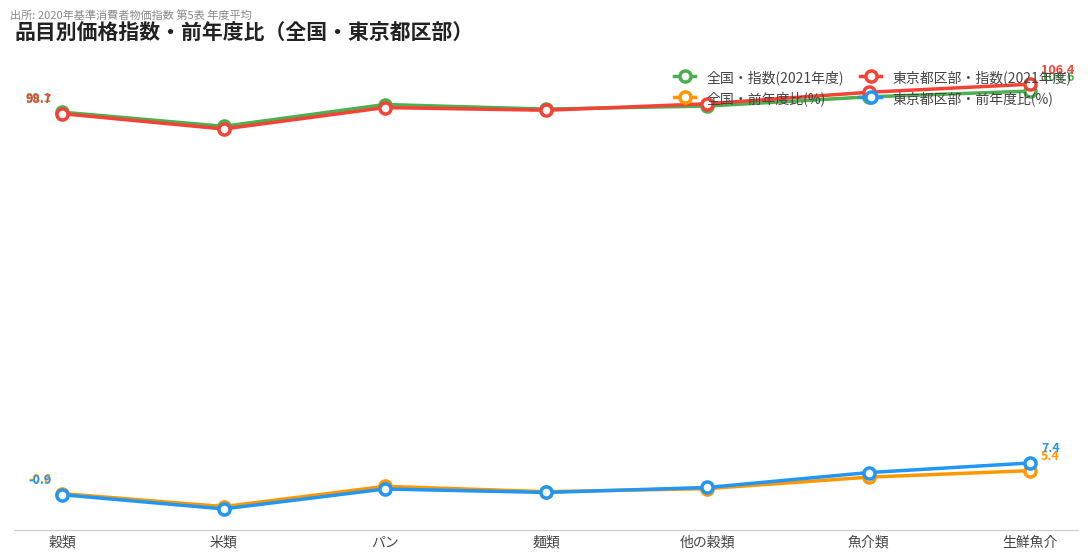

True or false: 全国・前年度比(%) and 東京都区部・指数(2021年度) cross at least once.

False